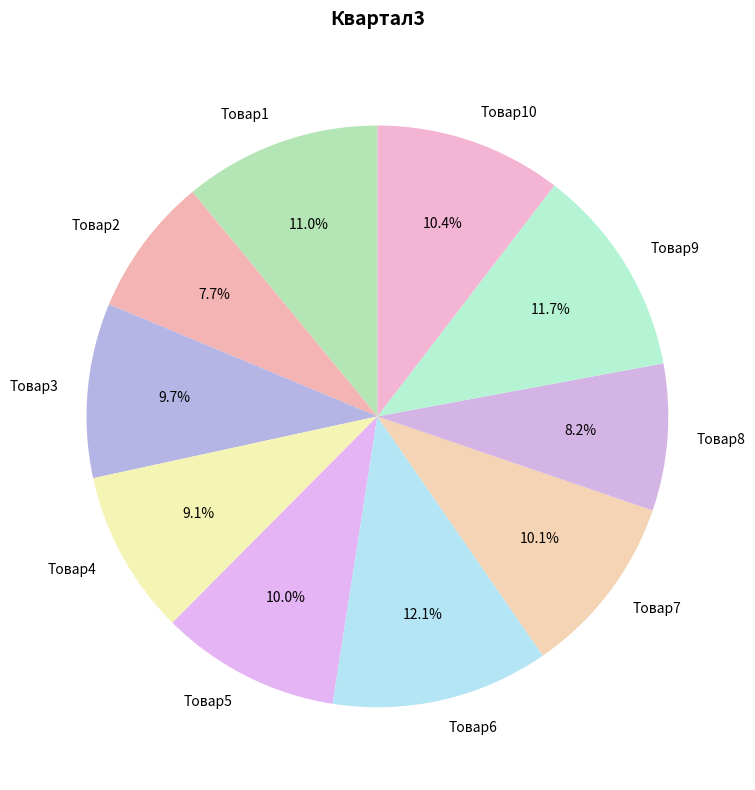

What is the total percentage of Товар3 and Товар5?

19.7%